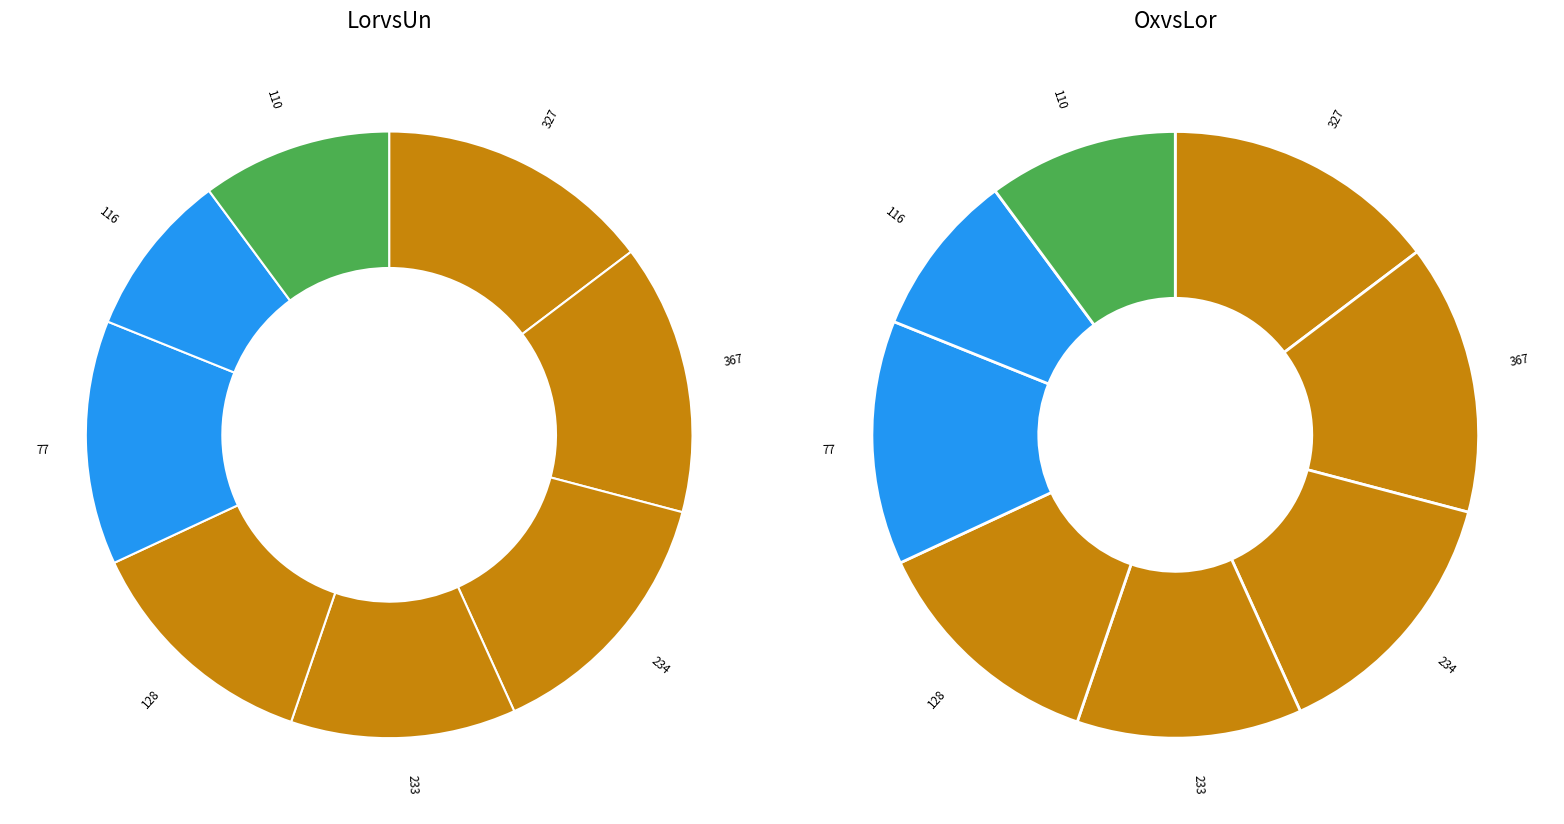

What portion of the pie excludes 116?

91.2%